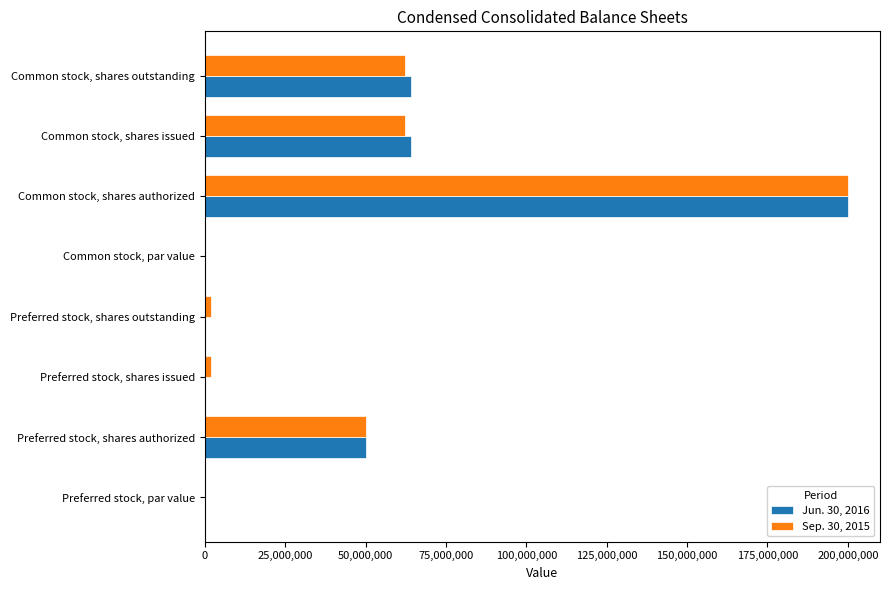

How many distinct data groups are displayed?

2